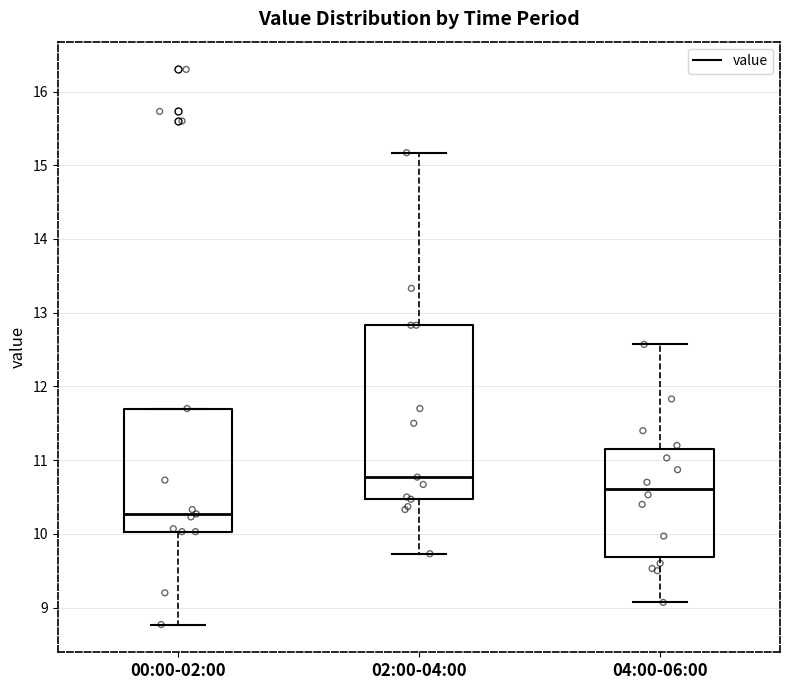

Where does the lower whisker of the box for 02:00-04:00 end on the y-axis? The values are not printed on the chart, so give them approximately, as read against the axis.

9.7